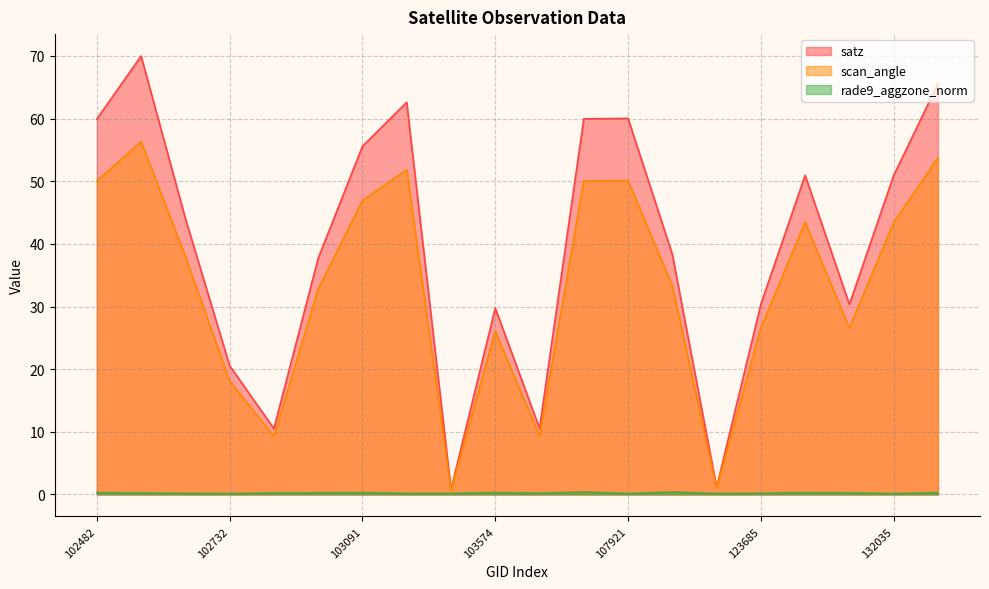

List the series in order of their overall mean, highest first.

satz, scan_angle, rade9_aggzone_norm